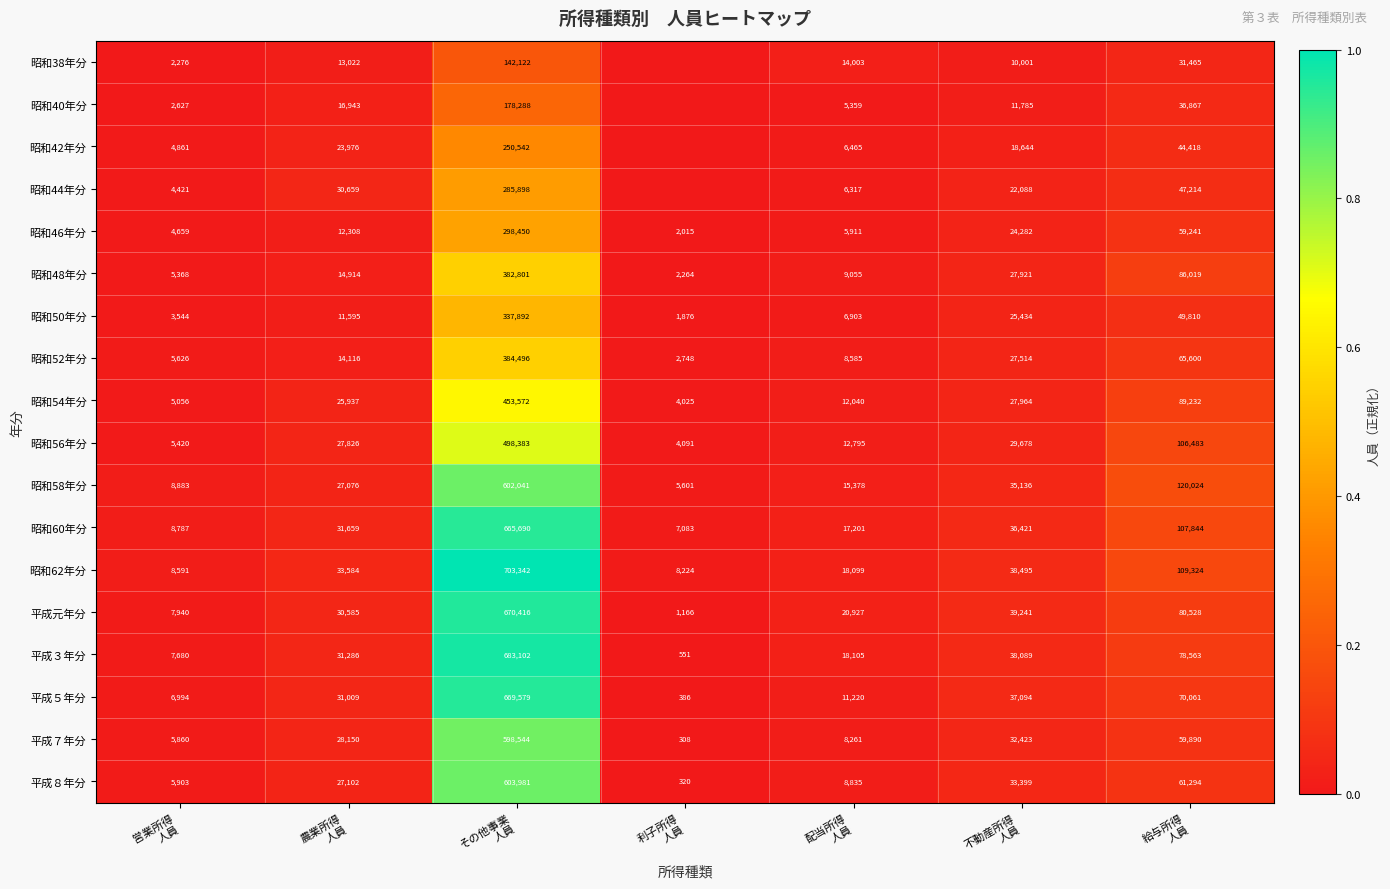

Between その他事業
人員 and 給与所得
人員, which series saw the biggest shift?

平成３年分